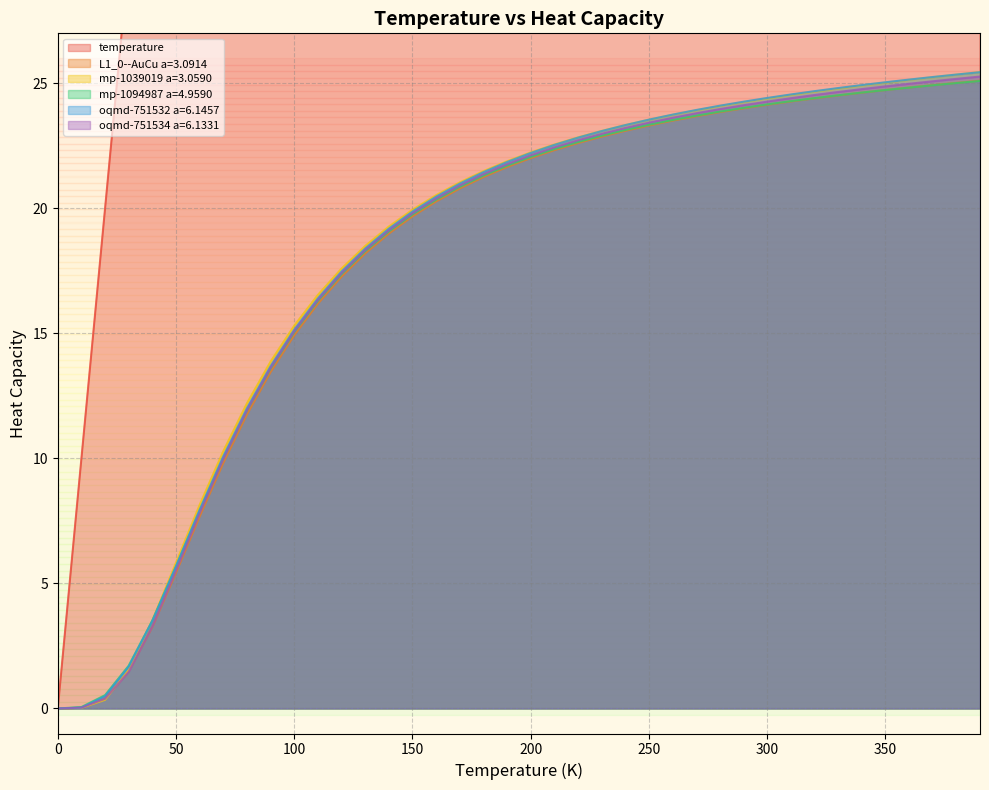

How many series are shown in this chart?

6